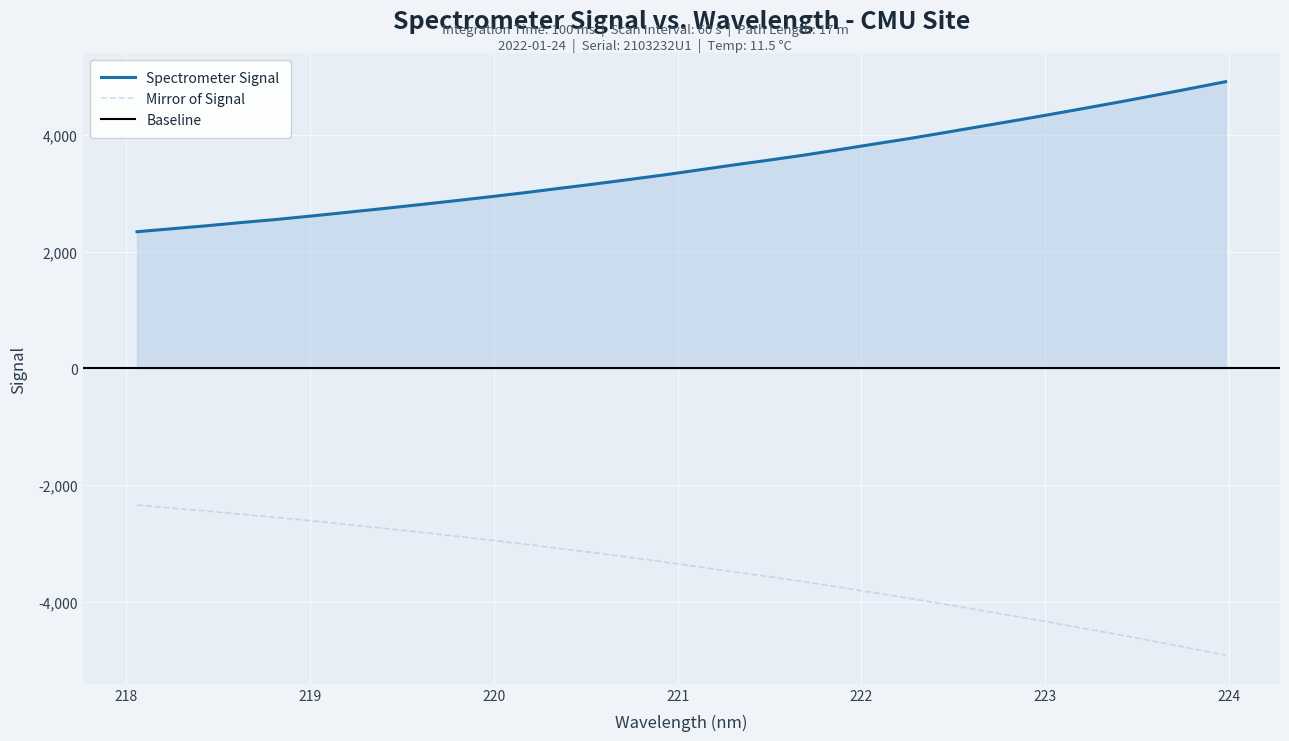

What is the highest value of the Spectrometer Signal series?

4910.8